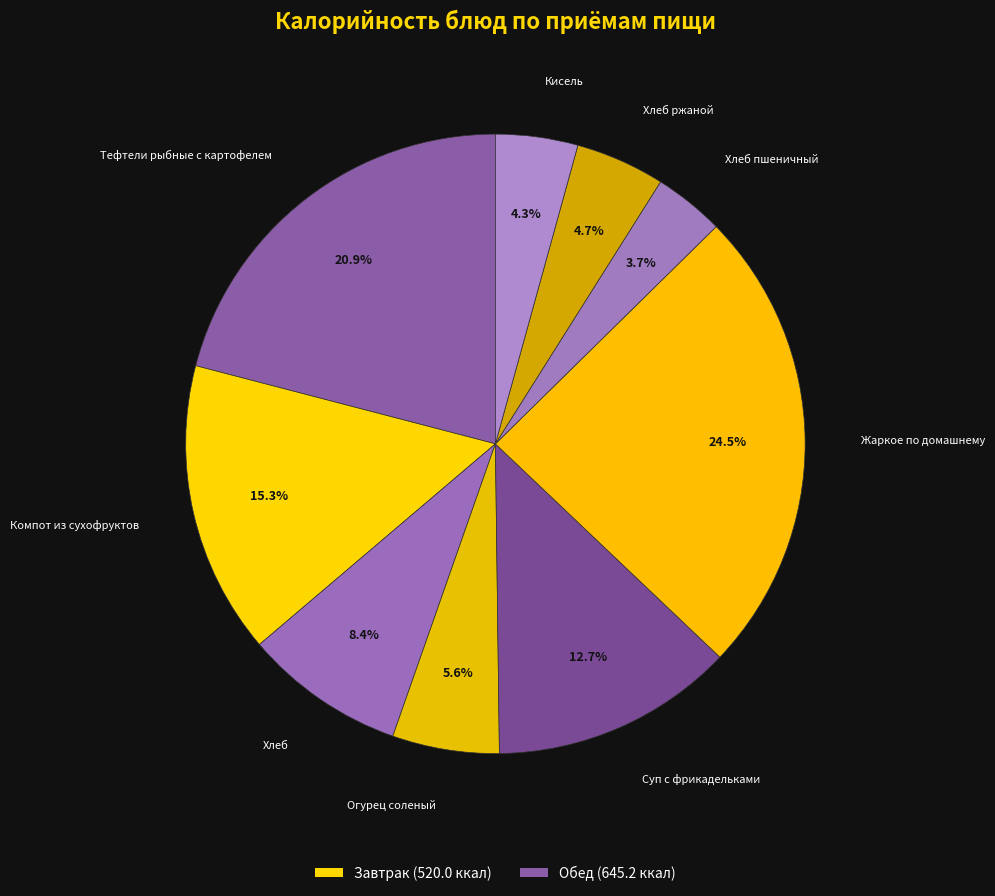

To the nearest percent, what is the difference between the largest and smallest slice percentages?

21%